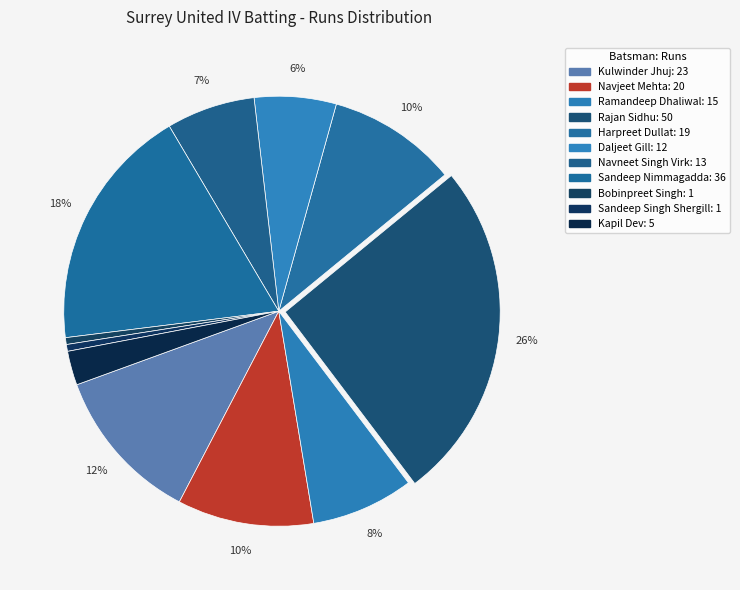

To the nearest percent, what is the difference between the largest and smallest slice percentages?

25%